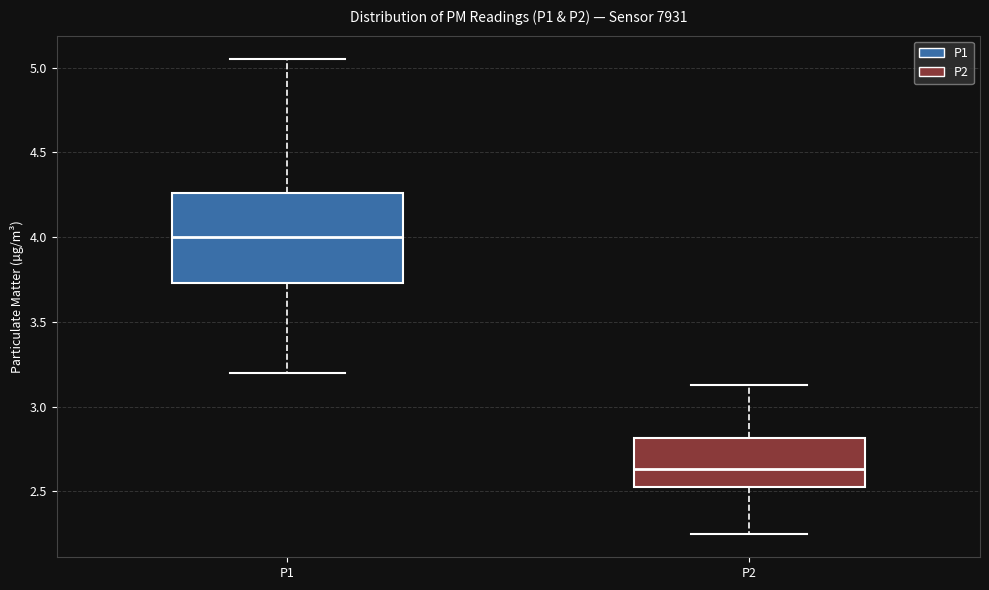

Which box's median line is the highest?

P1